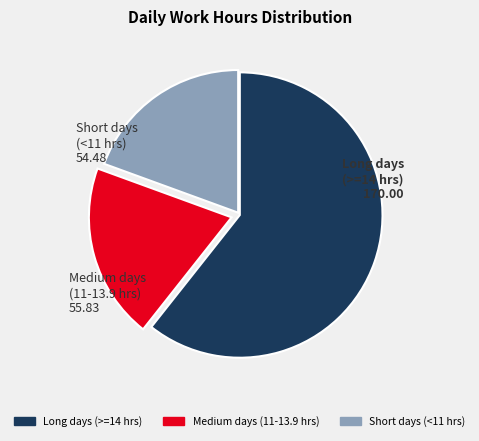

Does any single category account for the majority?

Yes